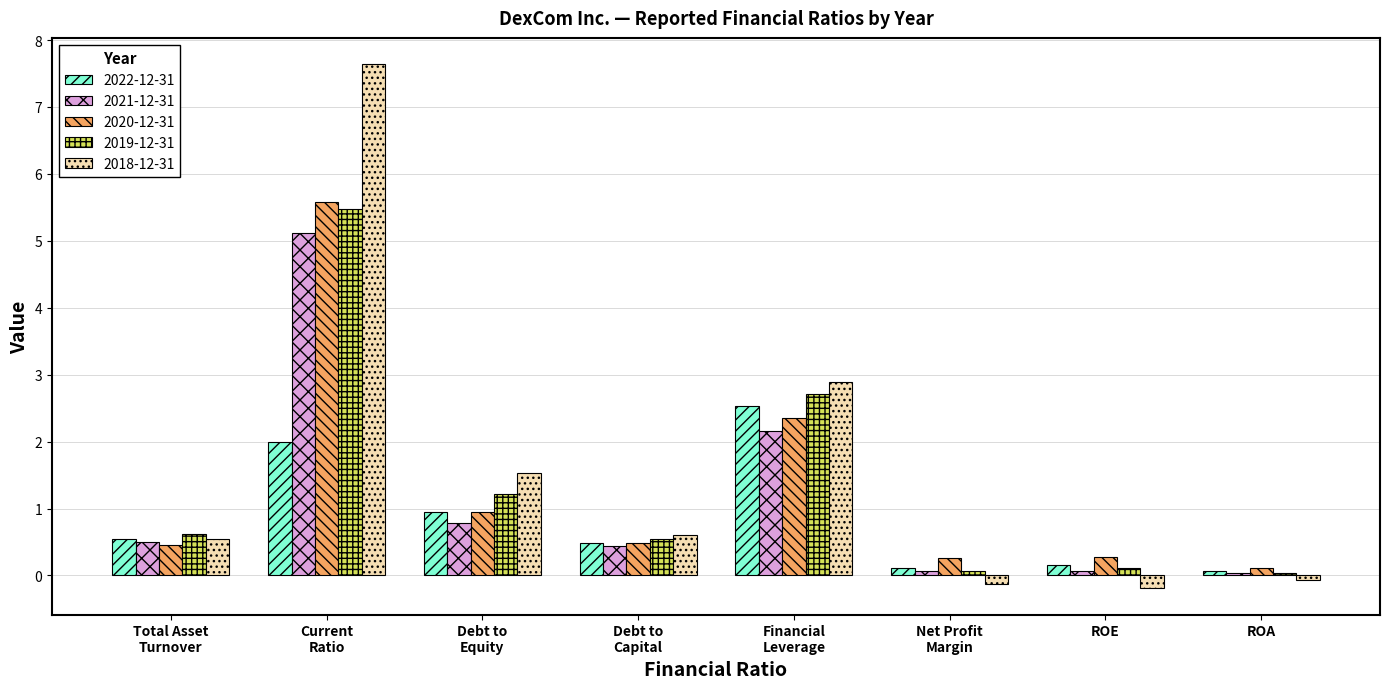

How many bars are there in each group?

5